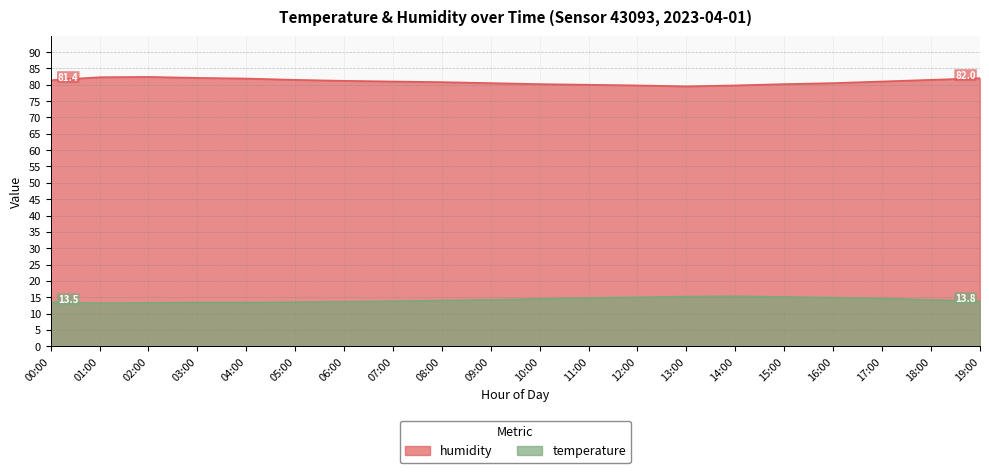

Which label corresponds to the largest value in the chart?

02:00